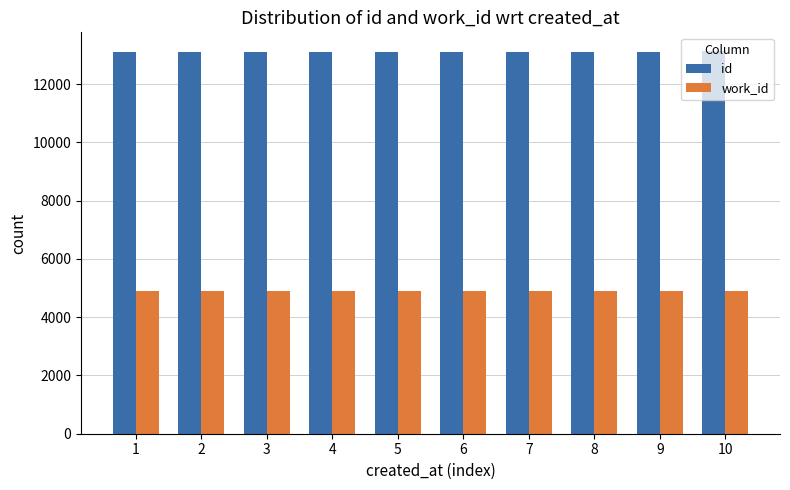

What is the value of the id bar at the 5th from the left?

13106